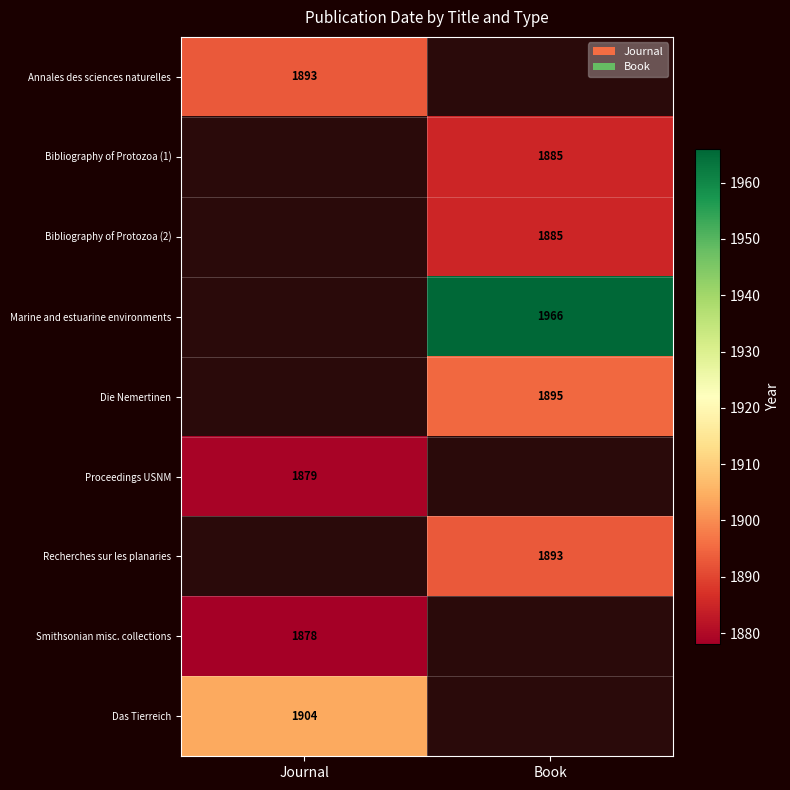

The value of Bibliography of Protozoa (2) at Book is 950. True or false?

False